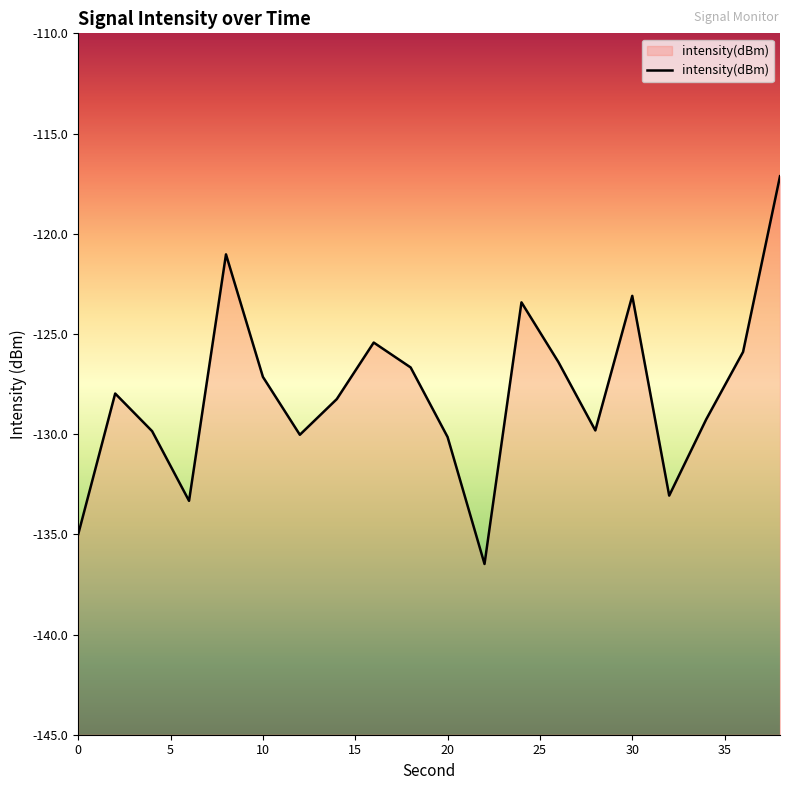

At which category does the chart reach its peak across all series?

38